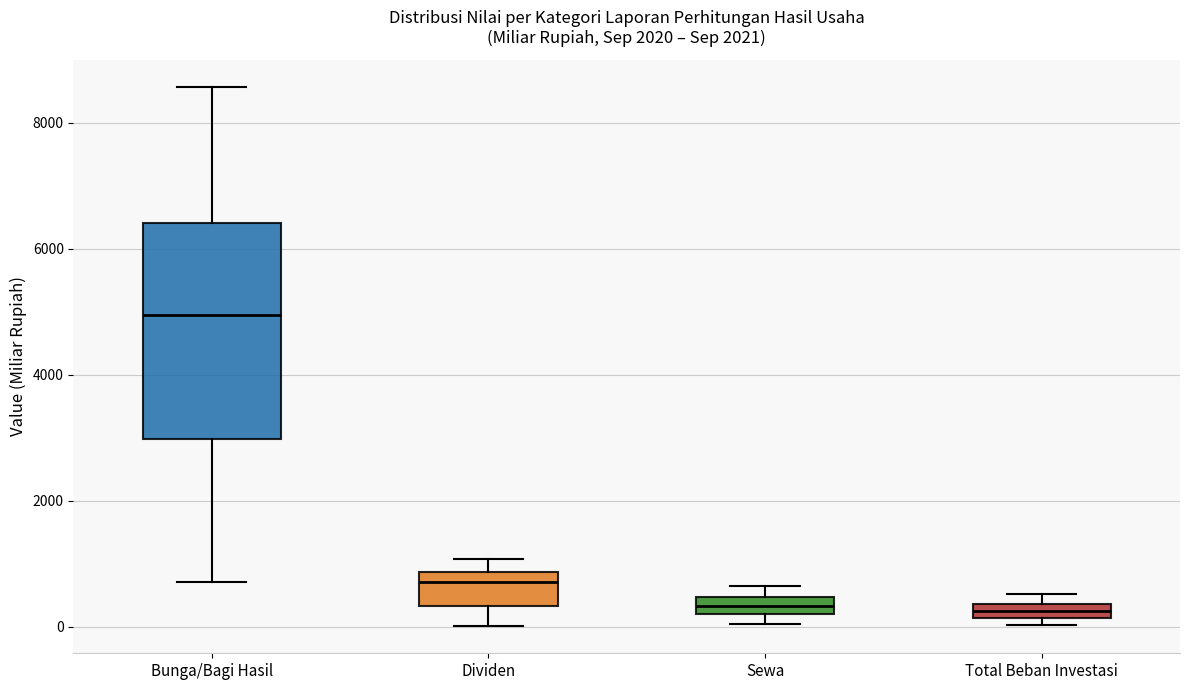

Which box is the tallest, from its lower edge to its upper edge?

Bunga/Bagi Hasil